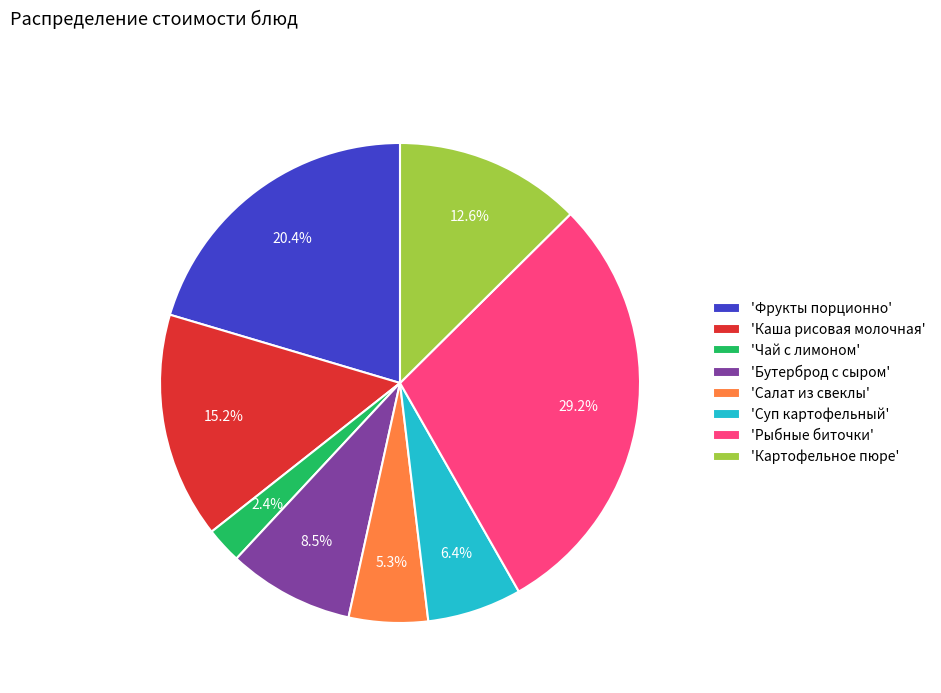

Between 'Фрукты порционно' and 'Рыбные биточки', which is larger?

'Рыбные биточки'